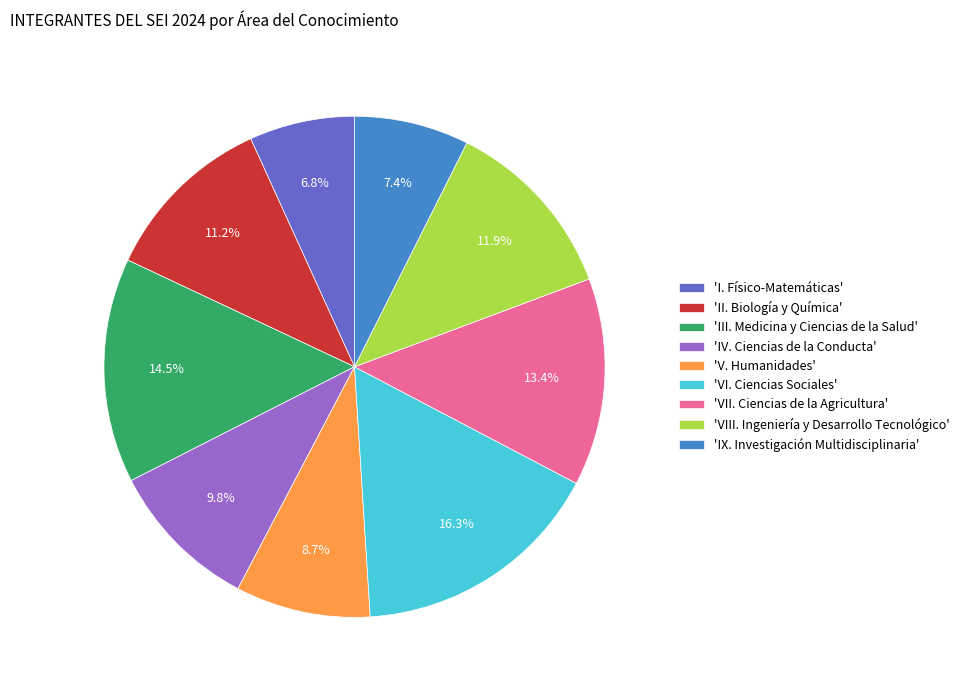

Between 'IX. Investigación Multidisciplinaria' and 'II. Biología y Química', which is larger?

'II. Biología y Química'